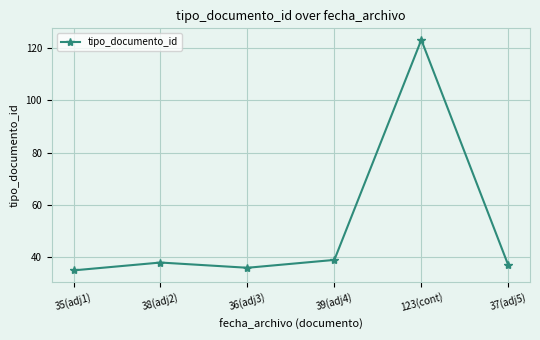

What is the average value?

51